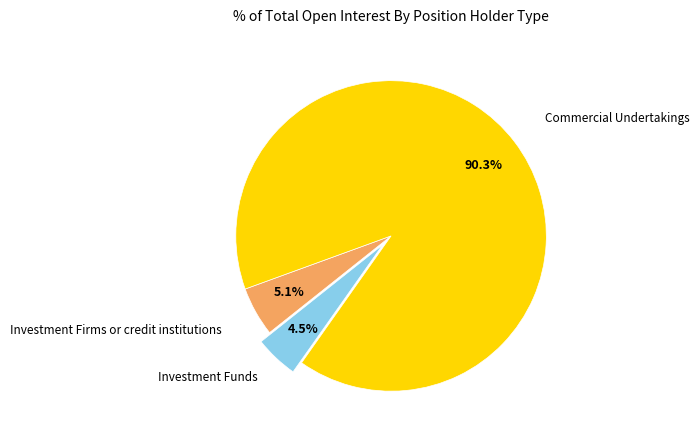

Is there any slice that represents more than half of the pie?

Yes